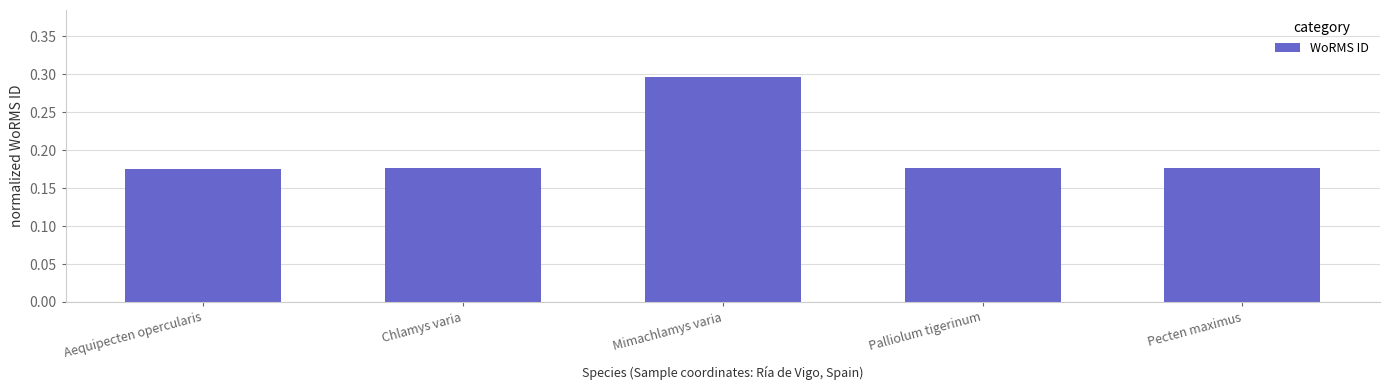

The value at Aequipecten opercularis is 0.3. True or false?

False